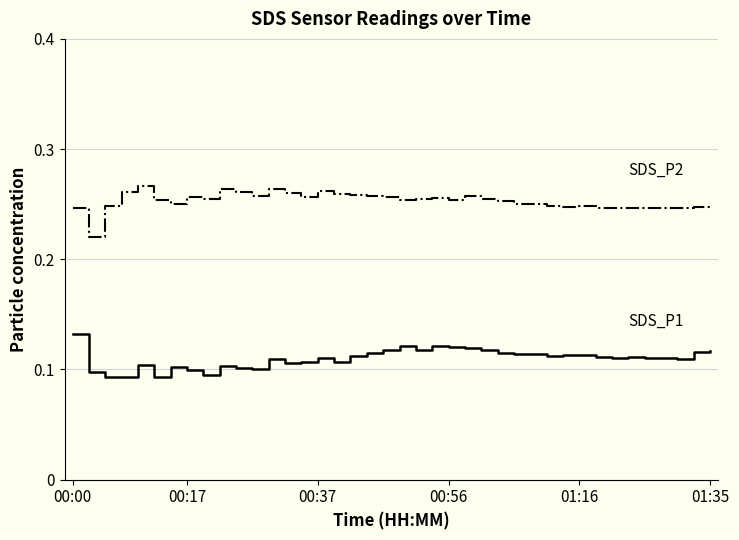

Does the chart have visible grid lines?

Yes